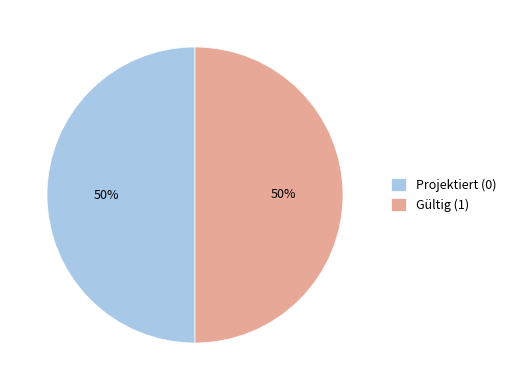

How many slices are in this pie chart?

2